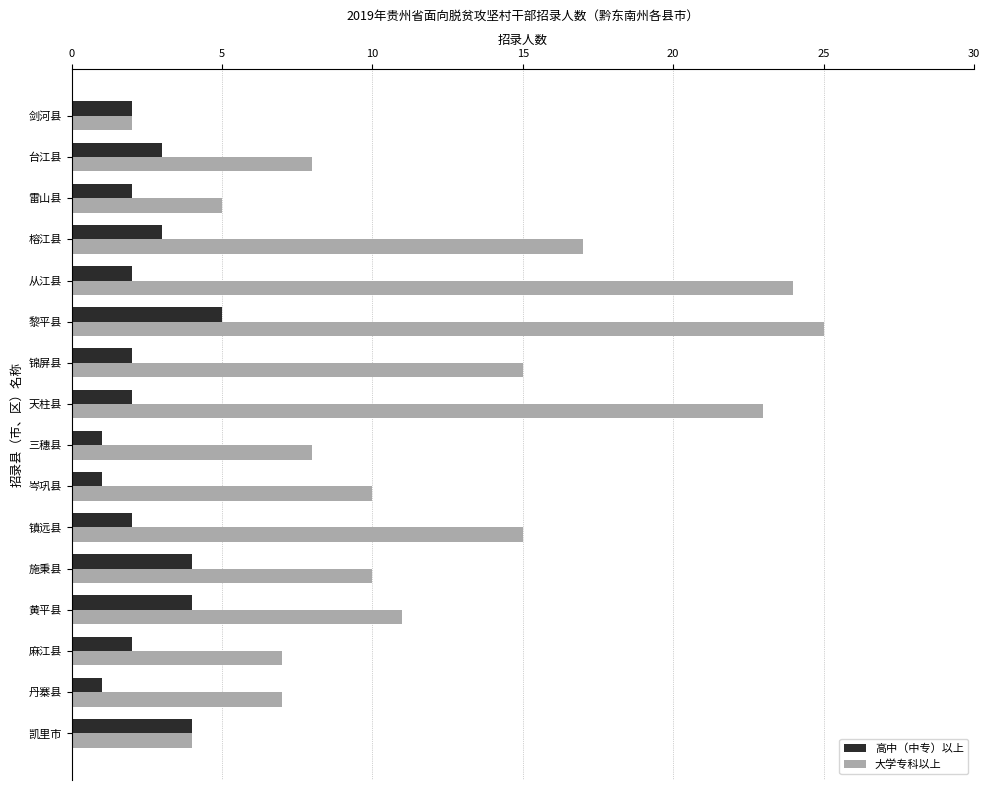

Is the value of 高中（中专）以上 at 施秉县 greater than the value of 大学专科以上 at 天柱县?

No